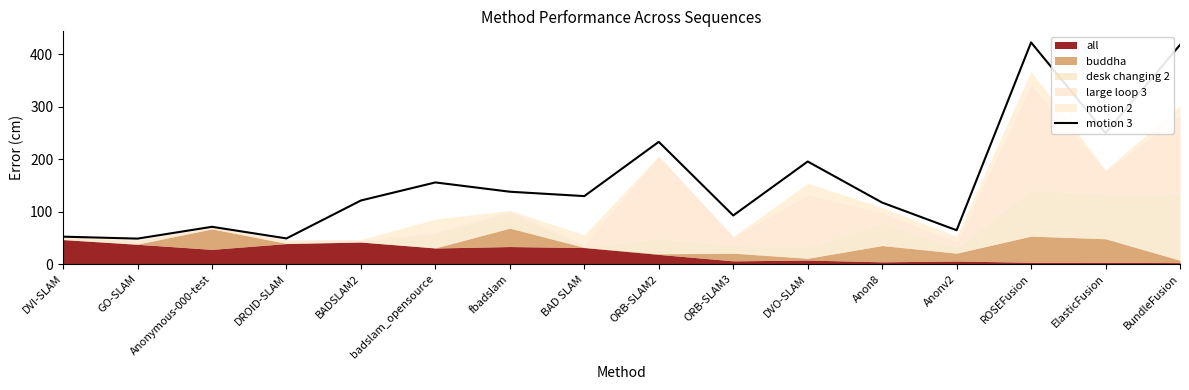

Reading left to right, extract all data points from this chart.

DVI-SLAM=52.2	GO-SLAM=48.5	Anonymous-000-test=71.0	DROID-SLAM=48.8	BADSLAM2=121.3	badslam_opensource=155.7	fbadslam=138.0	BAD SLAM=129.6	ORB-SLAM2=233.2	ORB-SLAM3=92.7	DVO-SLAM=195.6	Anon8=117.3	Anonv2=64.5	ROSEFusion=422.9	ElasticFusion=249.8	BundleFusion=418.2